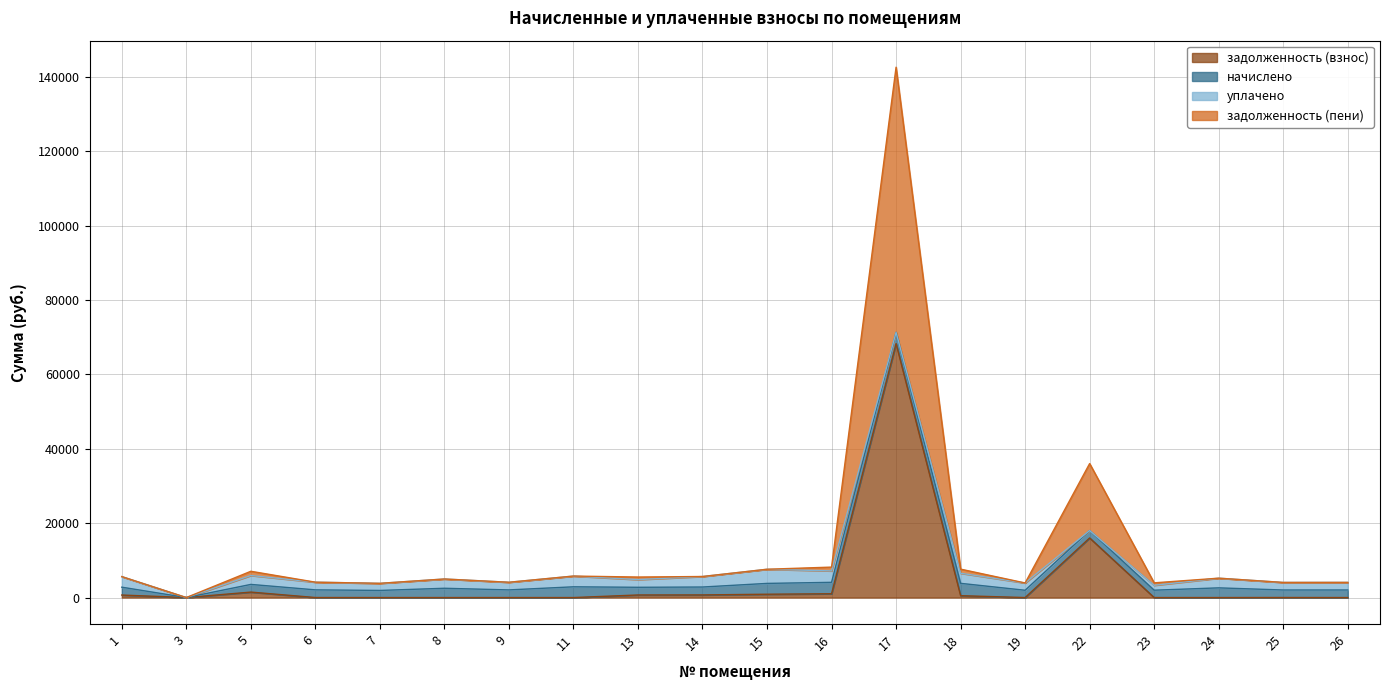

True or false: задолженность (взнос) has more than 2 interior local peaks.

True